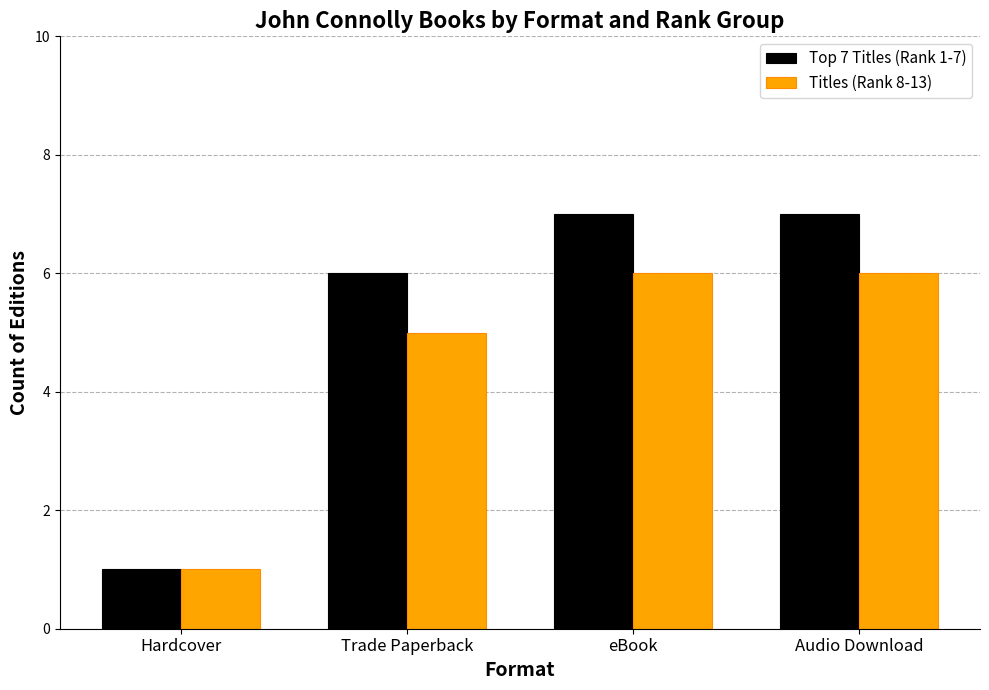

What is the sum of all Titles (Rank 8-13) values?

18